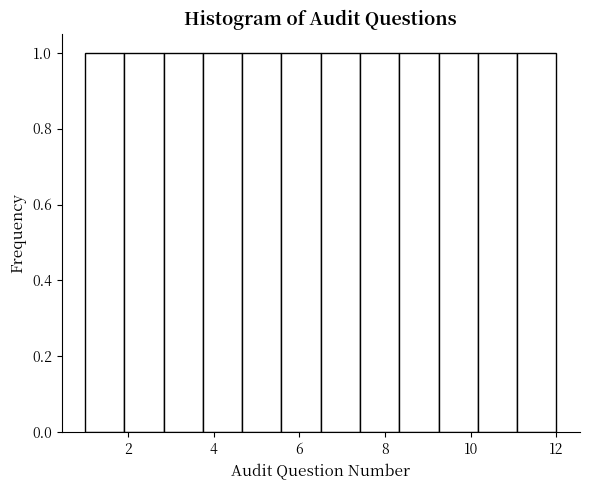

What is the height of the bar covering 3.8 to 4.6 on the x-axis? Neither the bar edges nor the heights are printed on the chart, so give them approximately, as read against the axes.

1